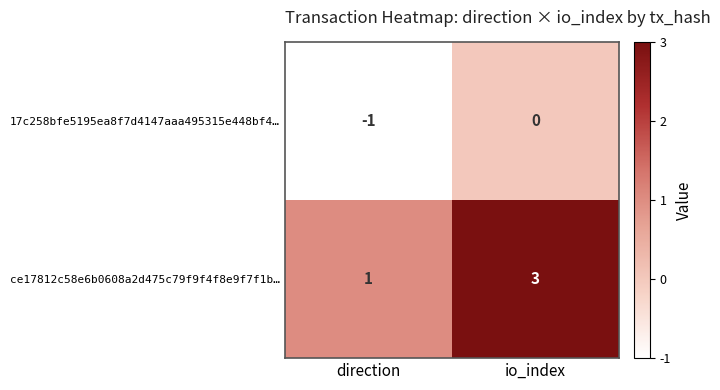

What is the difference between the highest and lowest values at direction?

2